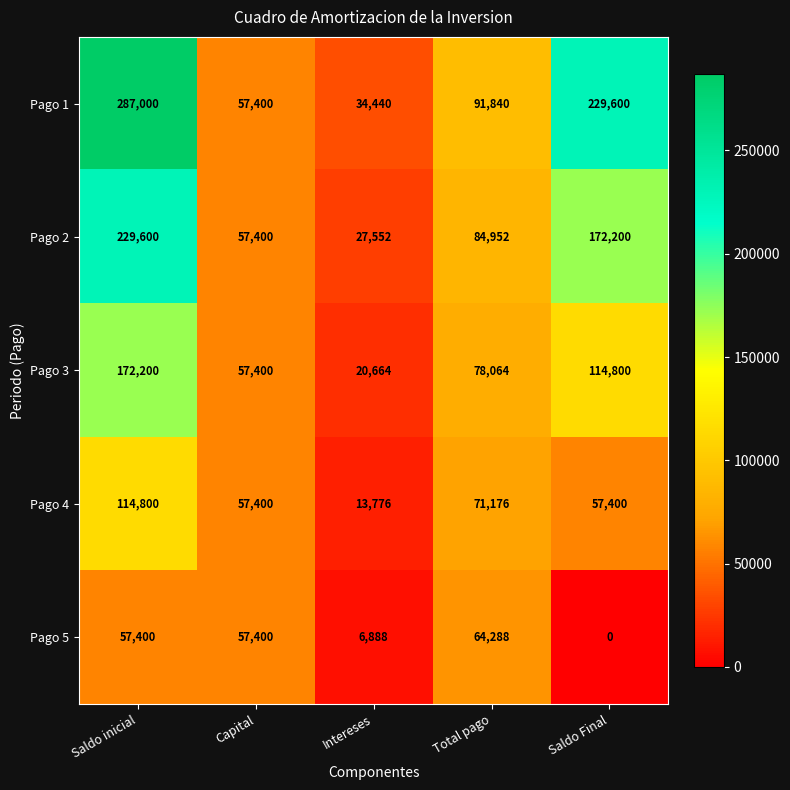

The Pago 1 series shows 229600 at Saldo Final. True or false?

True